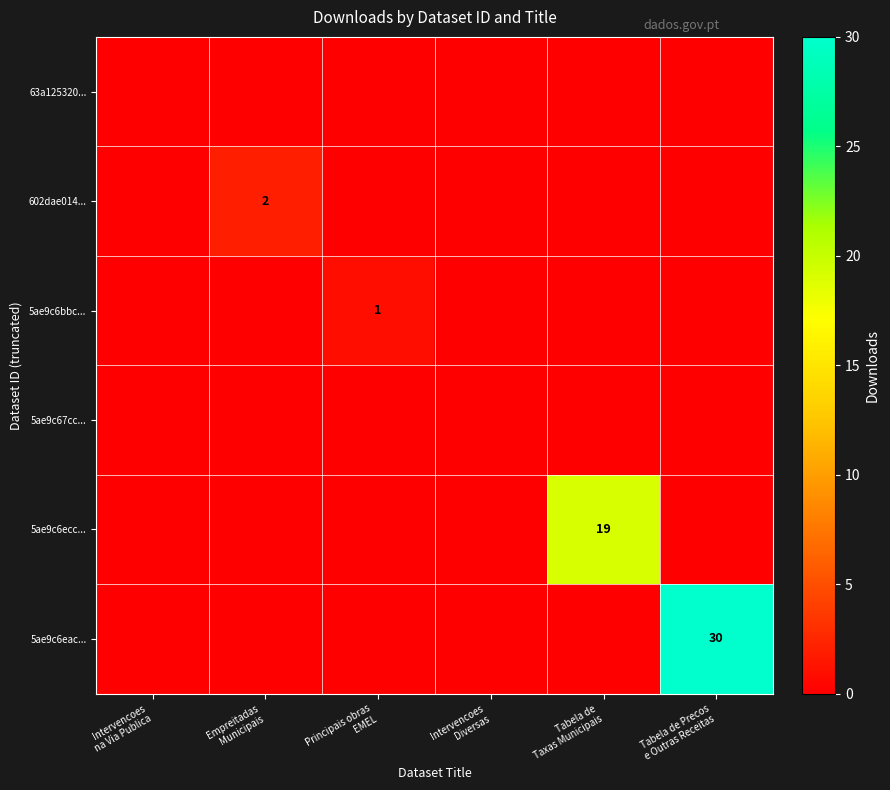

At which label does 602dae014... reach its minimum?

Intervencoes na Via Publica